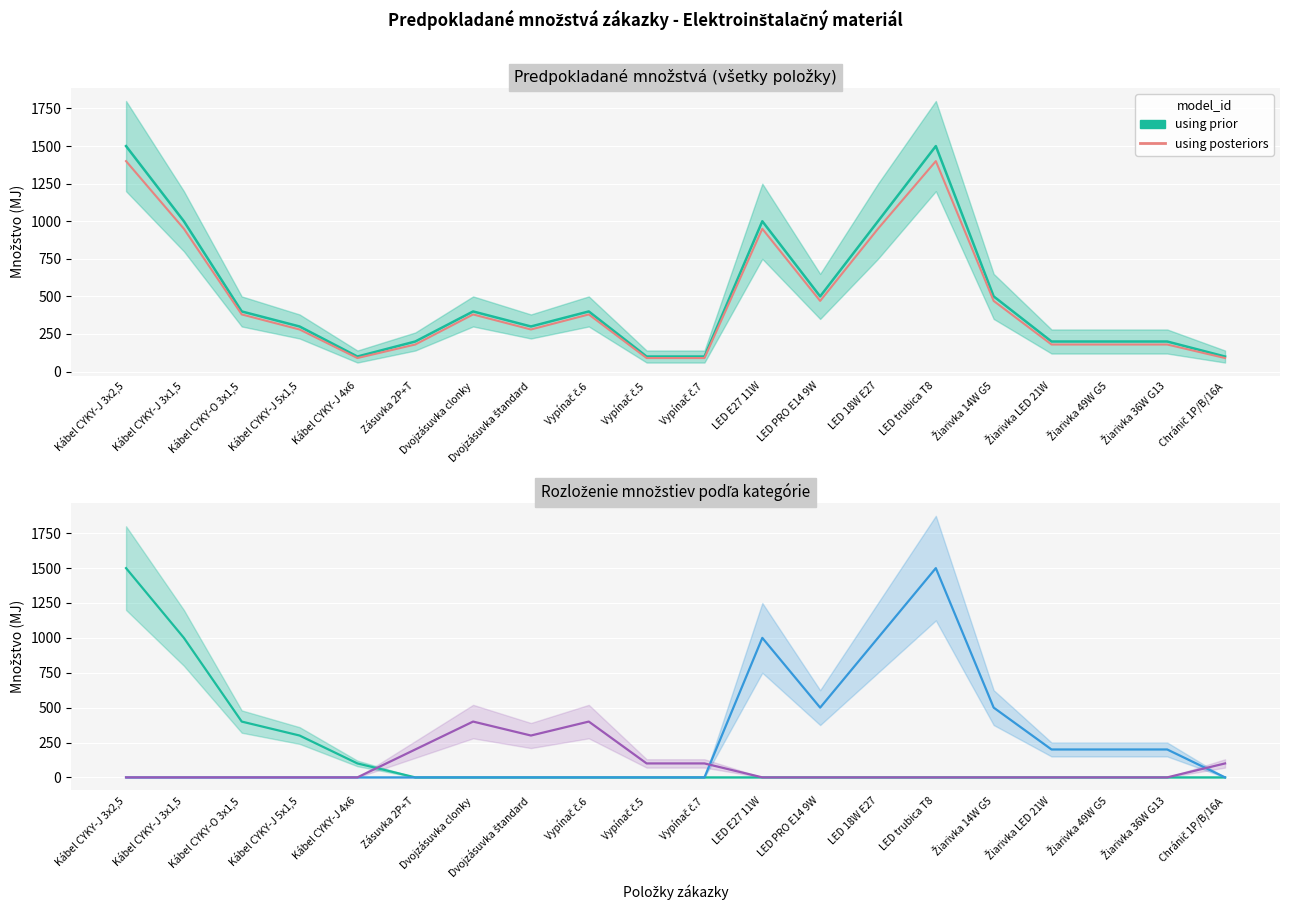

What is the sum of all Káble values?

3300